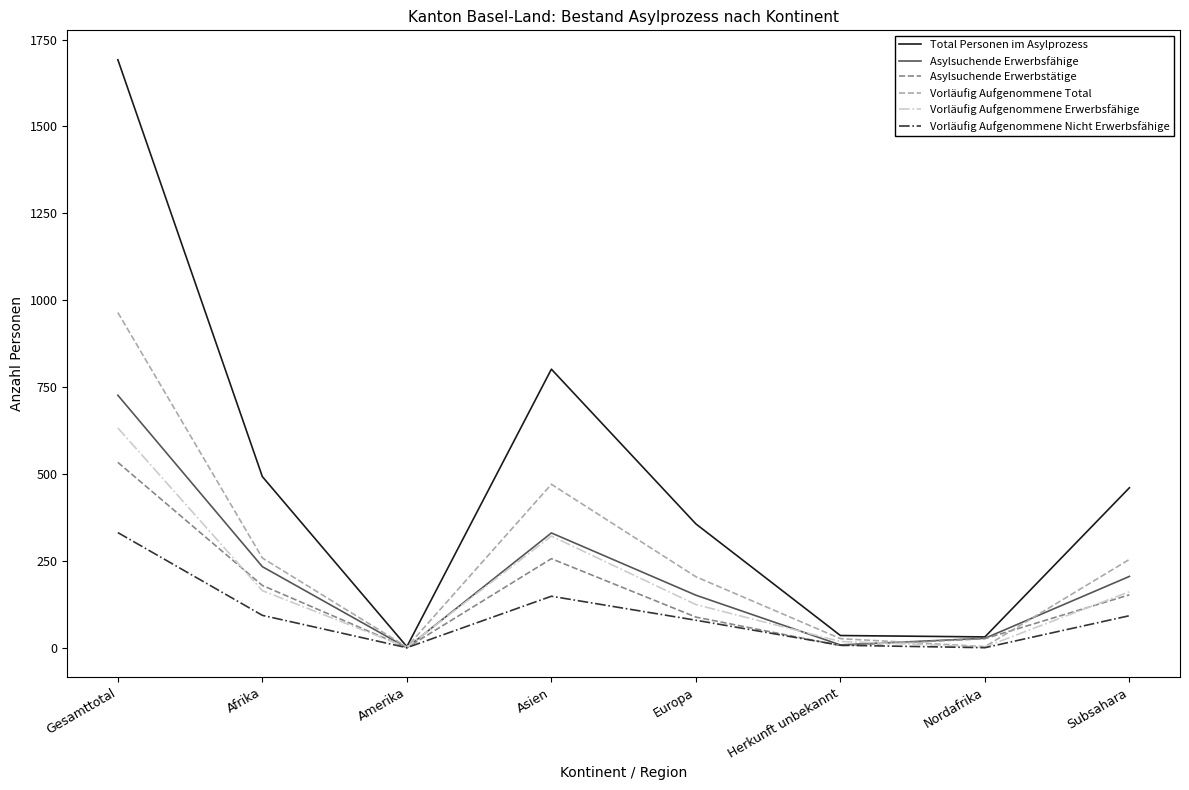

Is this an area chart (filled region under the line)?

No